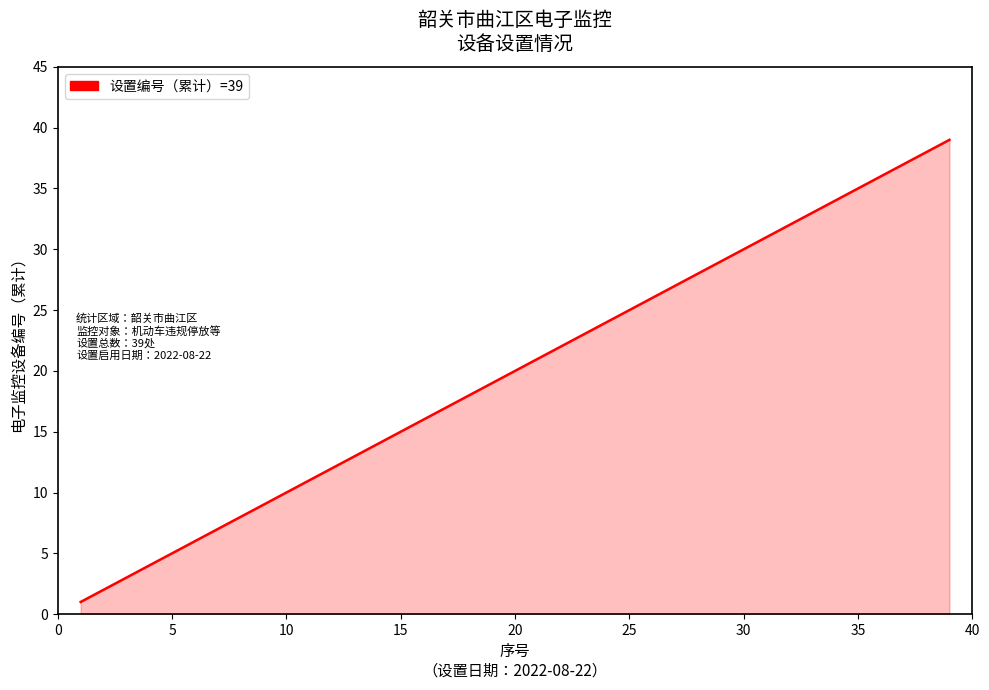

Reading right to left, what are all the values shown in this chart?

39	38	37	36	35	34	33	32	31	30	29	28	27	26	25	24	23	22	21	20	19	18	17	16	15	14	13	12	11	10	9	8	7	6	5	4	3	2	1